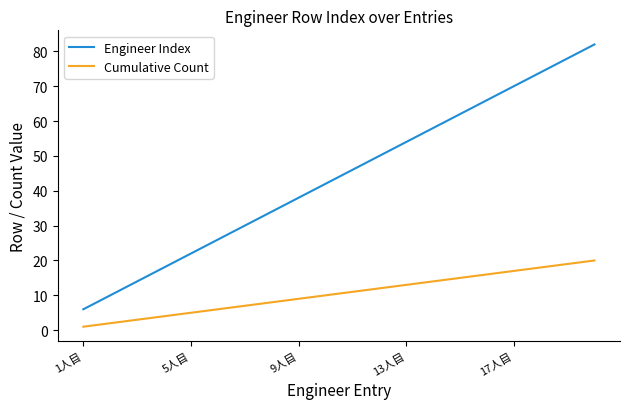

What is the minimum value for Engineer Index?

6